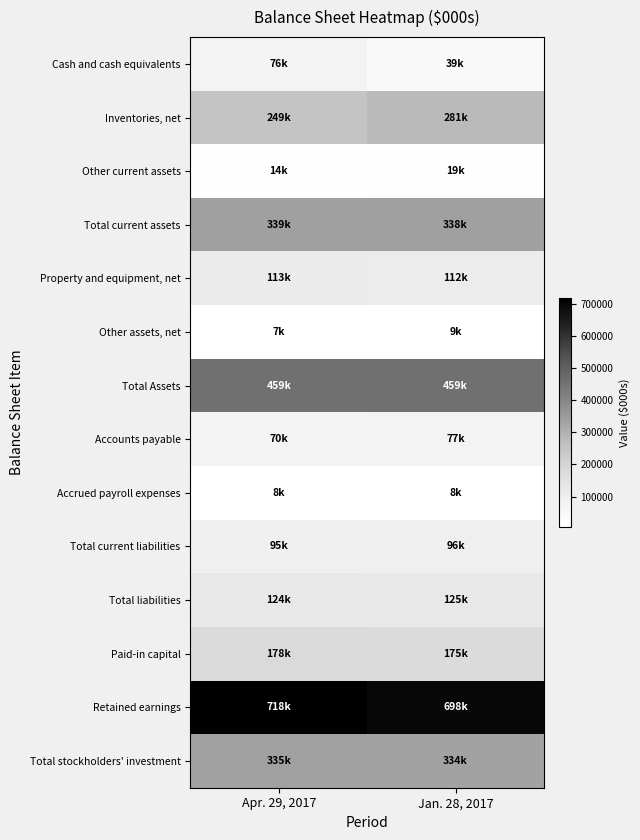

What is the total value across all series at Apr. 29, 2017?

2783244